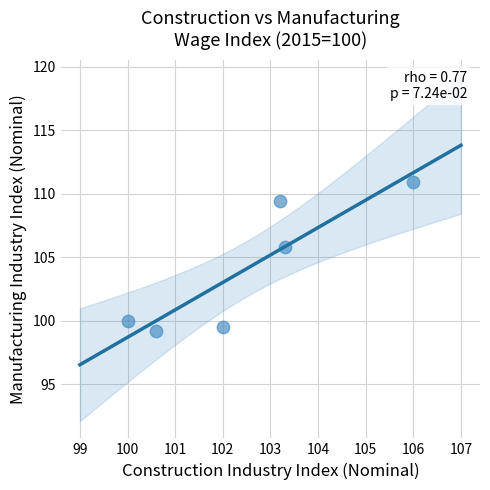

What is the average Y value?

104.1